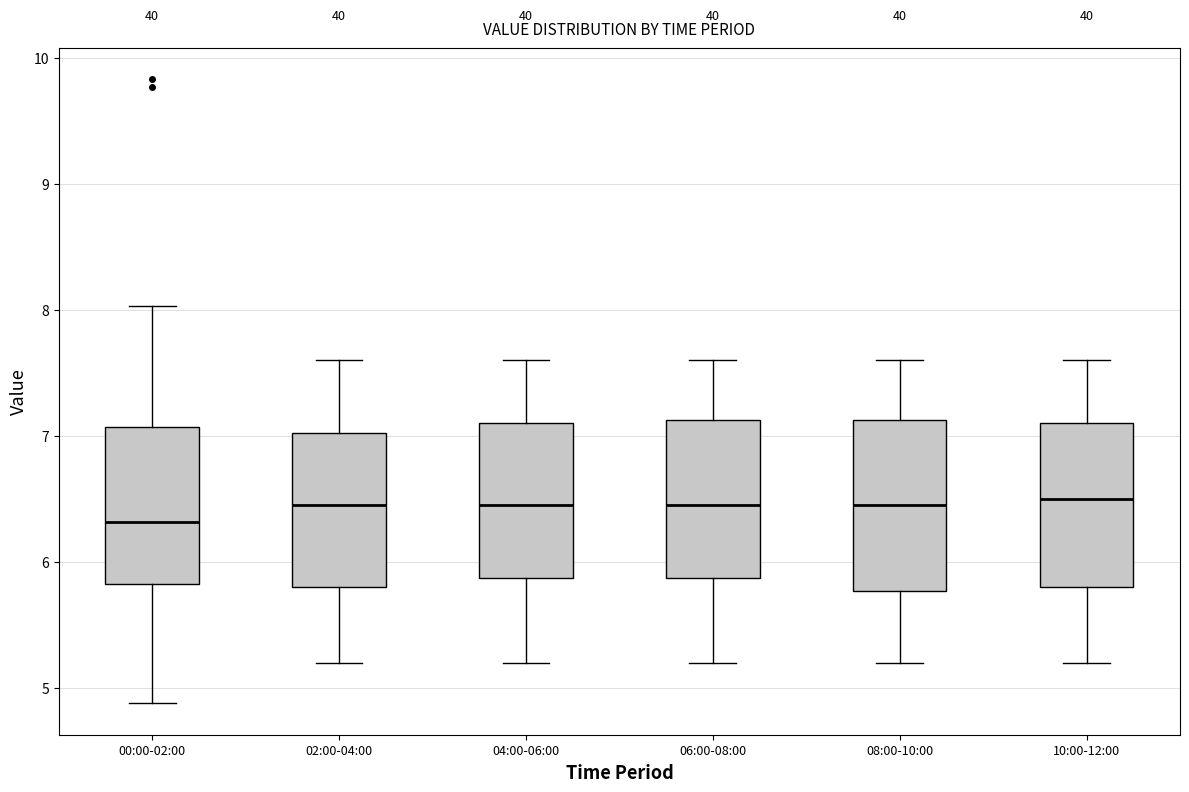

Where does the median line of the box for 06:00-08:00 sit on the y-axis? The values are not printed on the chart, so give them approximately, as read against the axis.

6.5